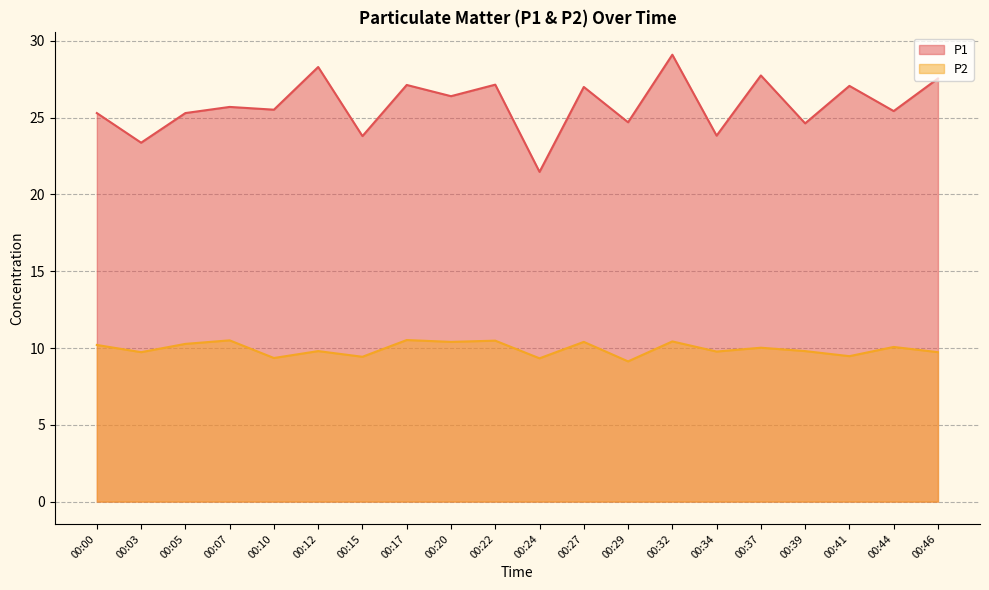

Where is the first local maximum for P2?

00:07